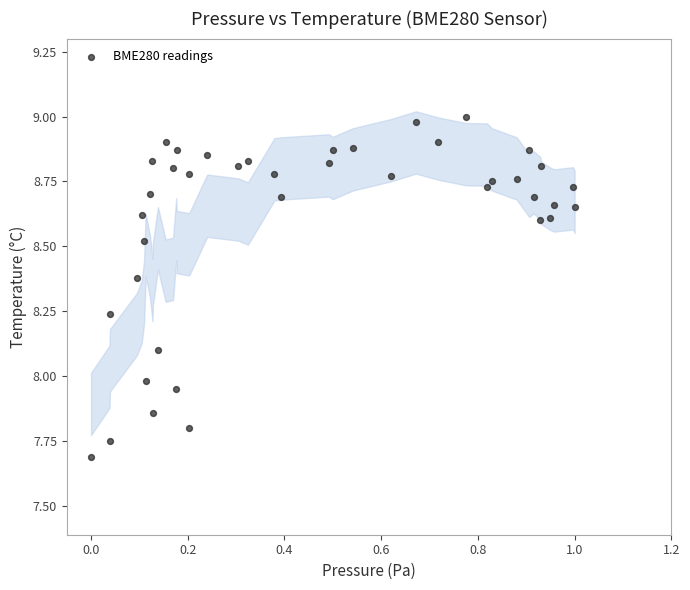

What is the range of X values (max minus min)?

1.0